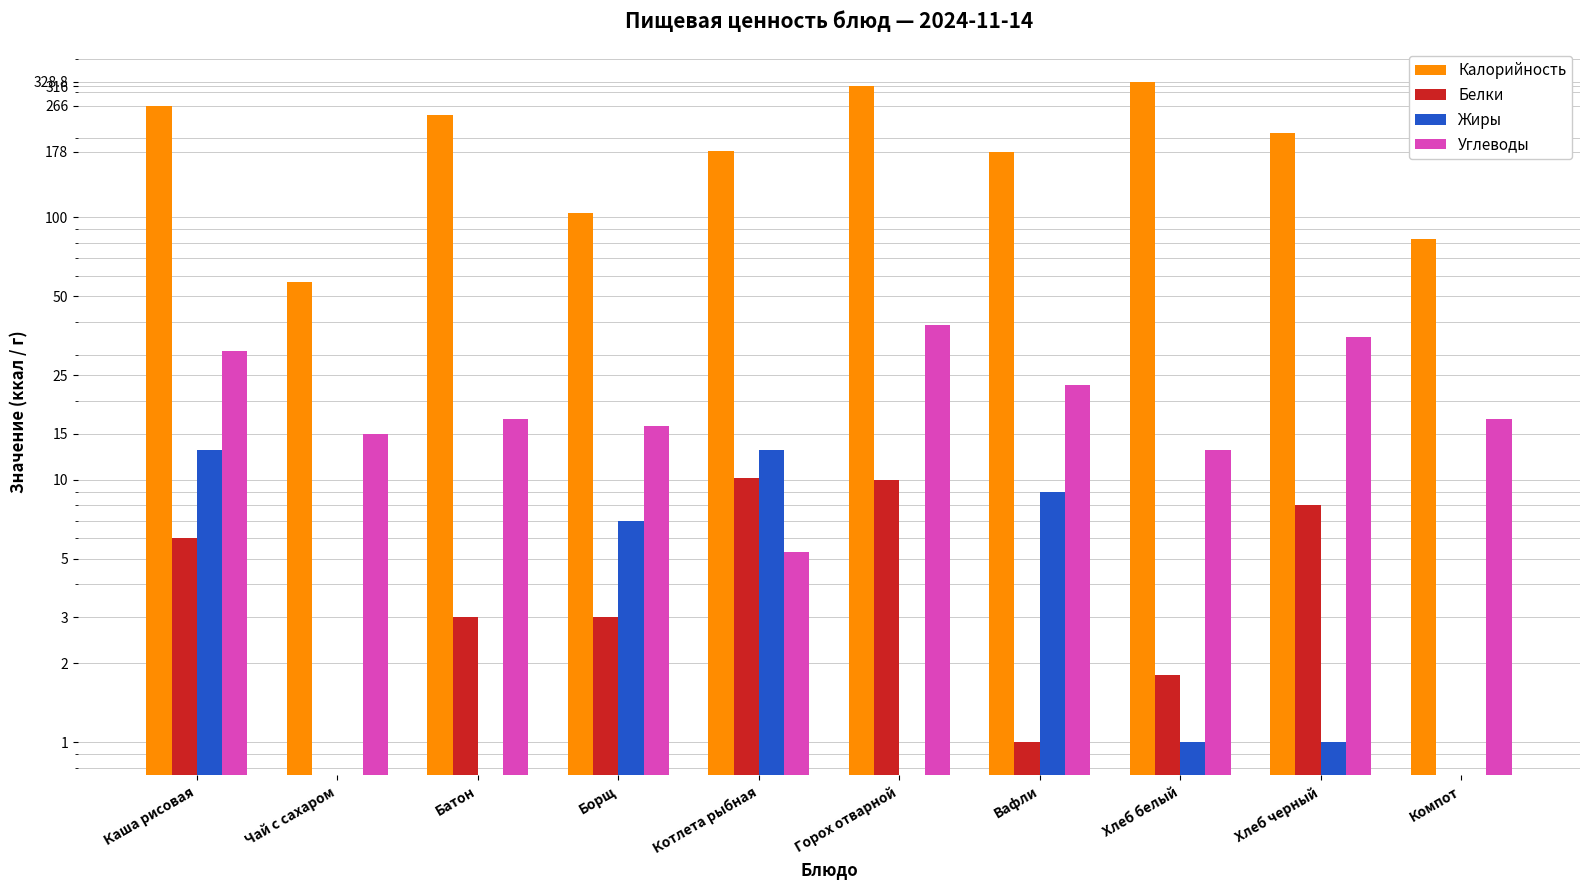

What are all the series names shown in the legend?

Калорийность, Белки, Жиры, Углеводы